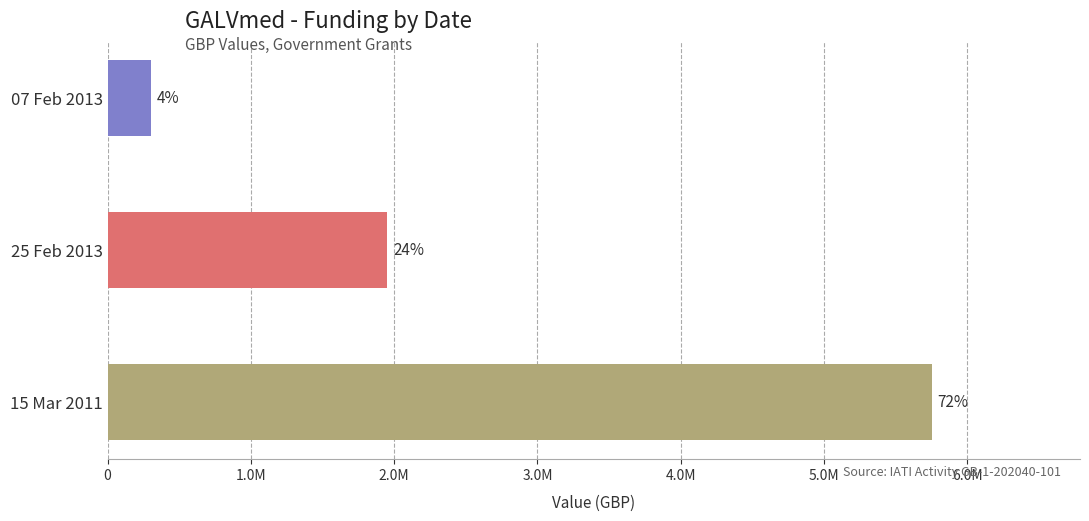

What is the sum of all values?

8010709